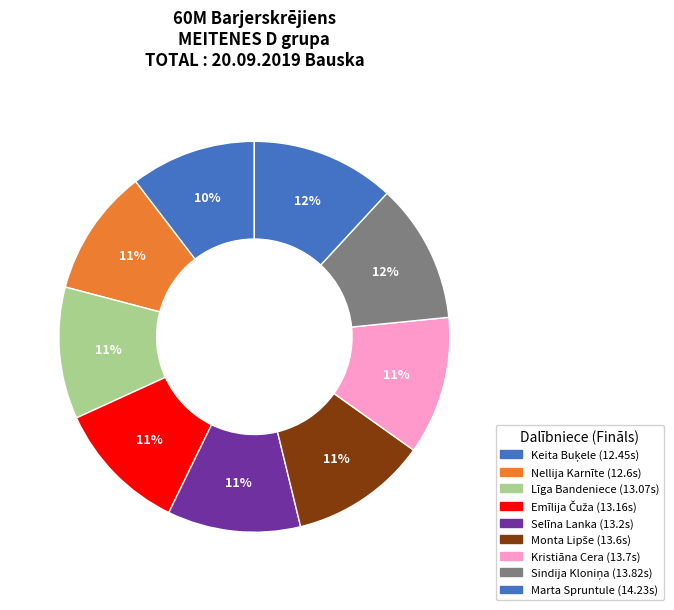

True or false: Marta Spruntule accounts for 12% of the total.

True